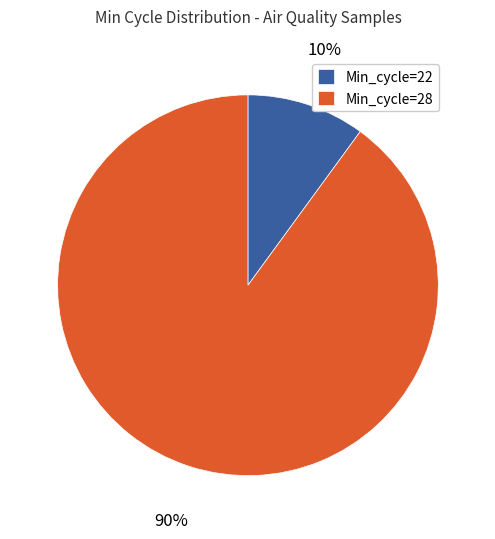

What percentage is the Min_cycle=28 slice, to the nearest percent?

90%